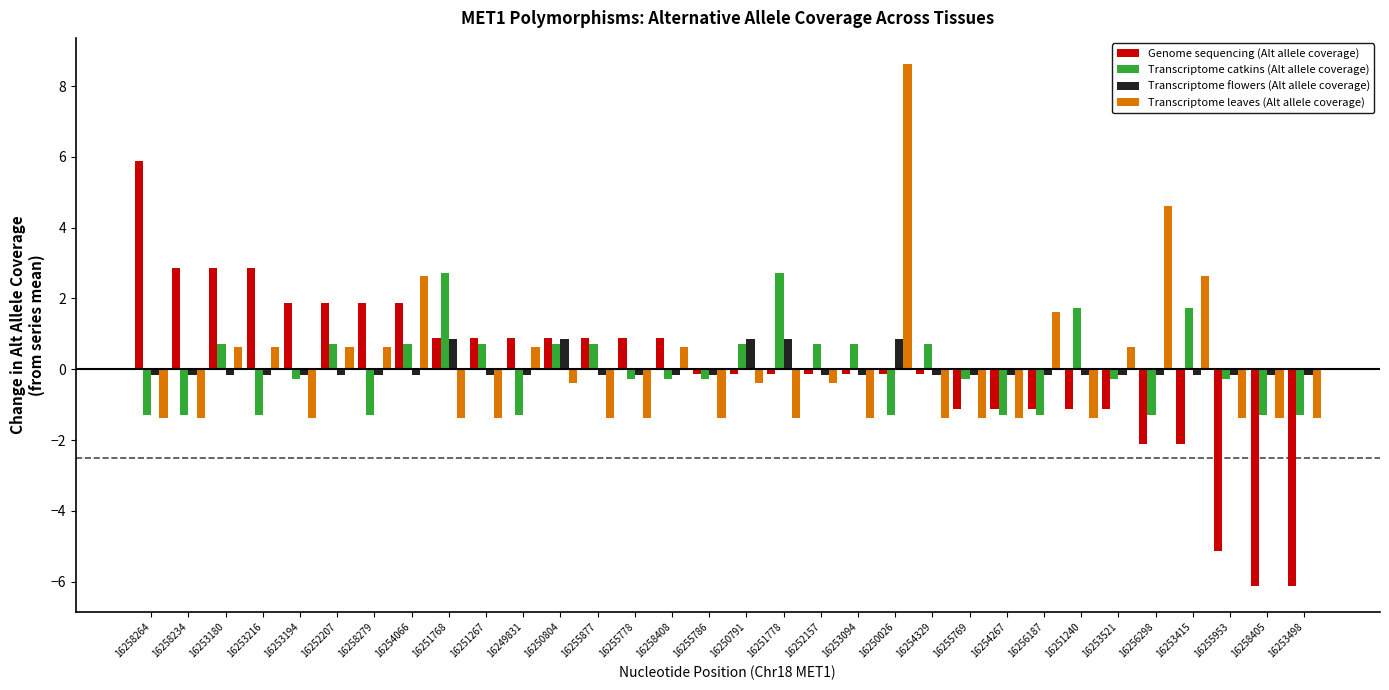

How many data points in Transcriptome catkins (Alt allele coverage) are above 0?

14